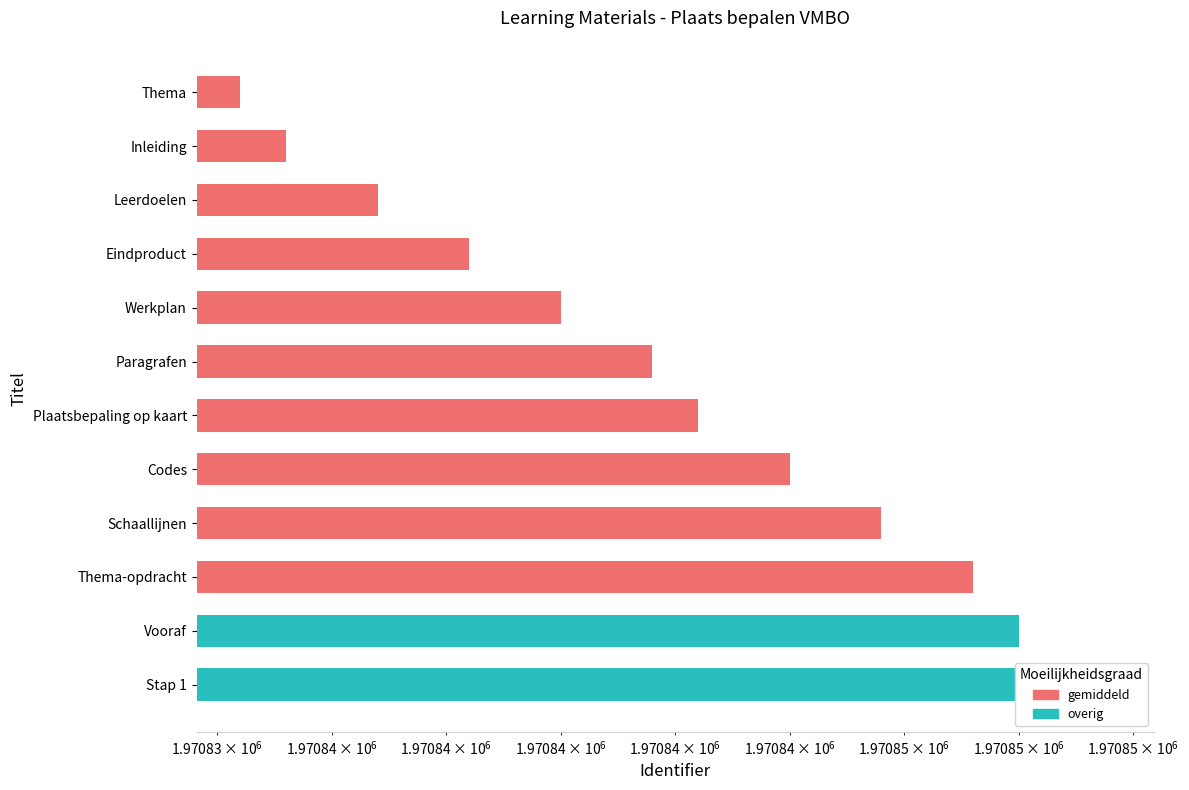

True or false: the data shows 1970849 at Thema-opdracht.

True